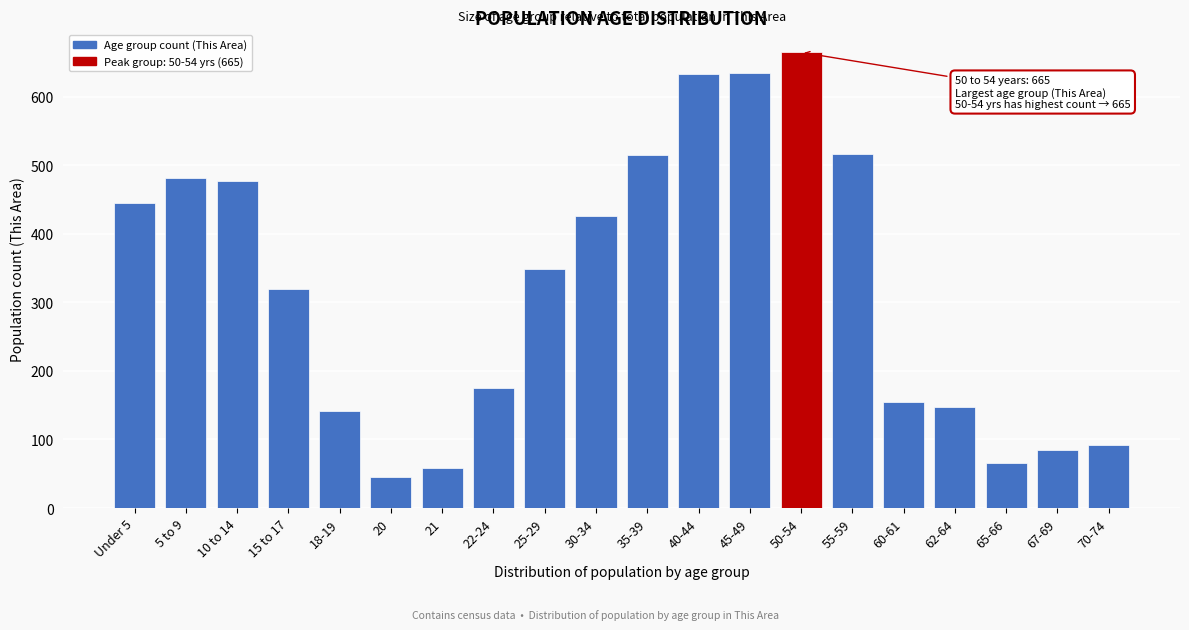

Which label corresponds to the largest value in the chart?

50-54